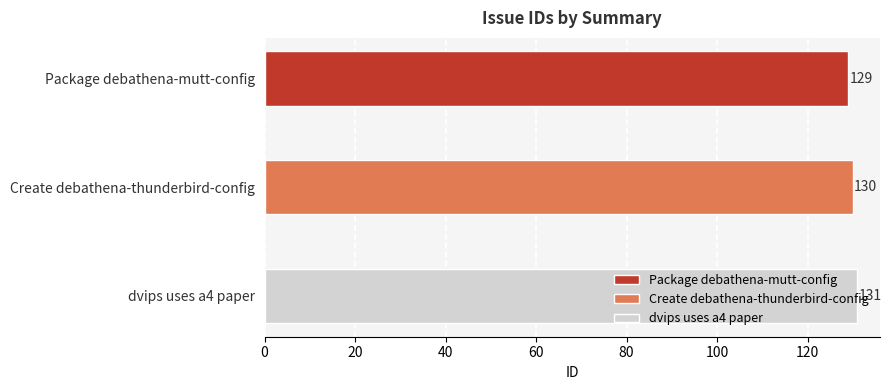

At which label does the data first exceed 130?

dvips uses a4 paper